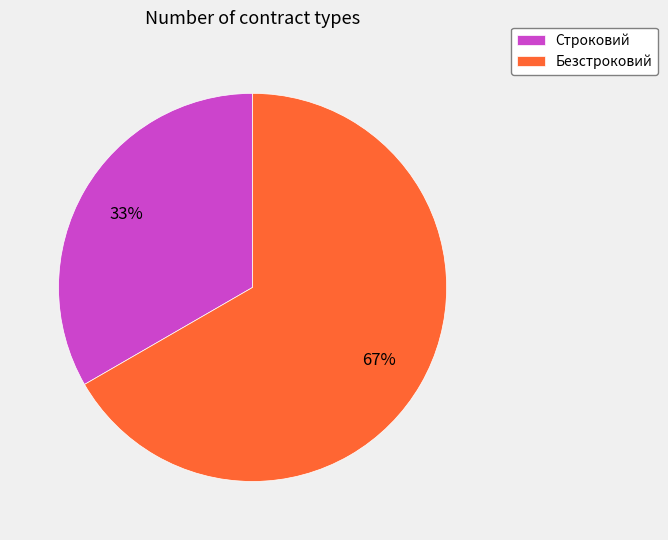

Count the number of slices in the pie.

2